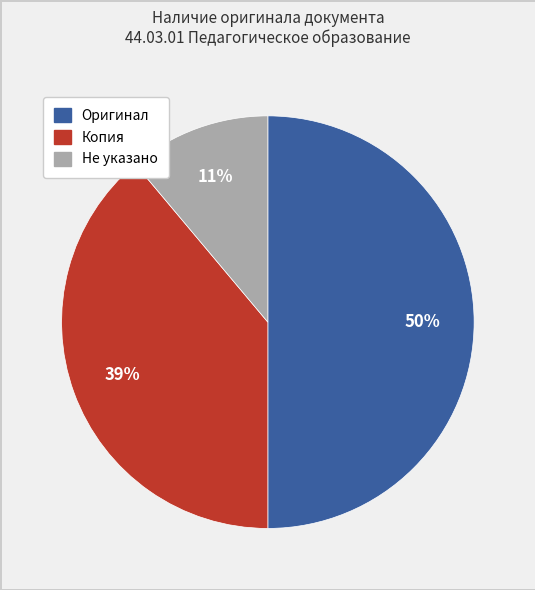

To the nearest percent, what is the average slice percentage?

33%